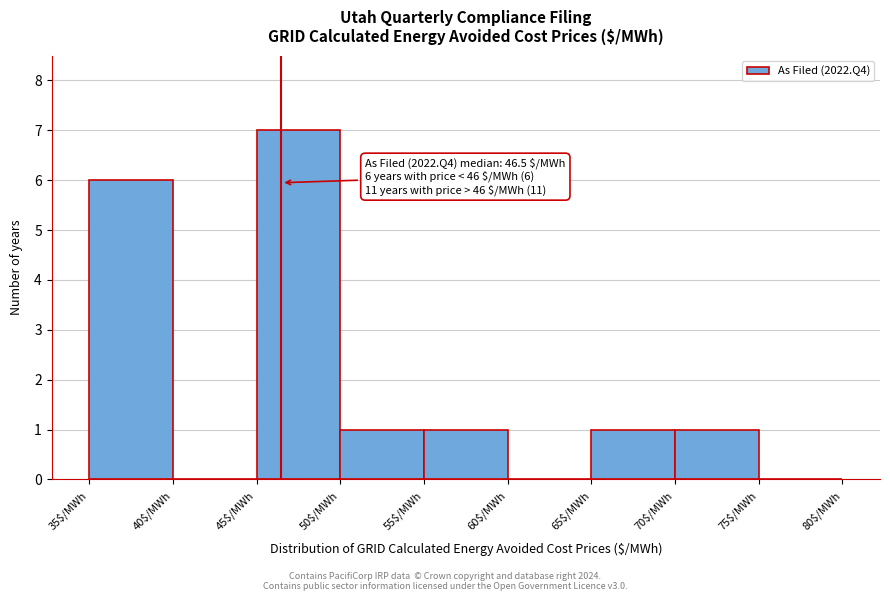

Which range on the x-axis has the tallest bar?

45 to 50